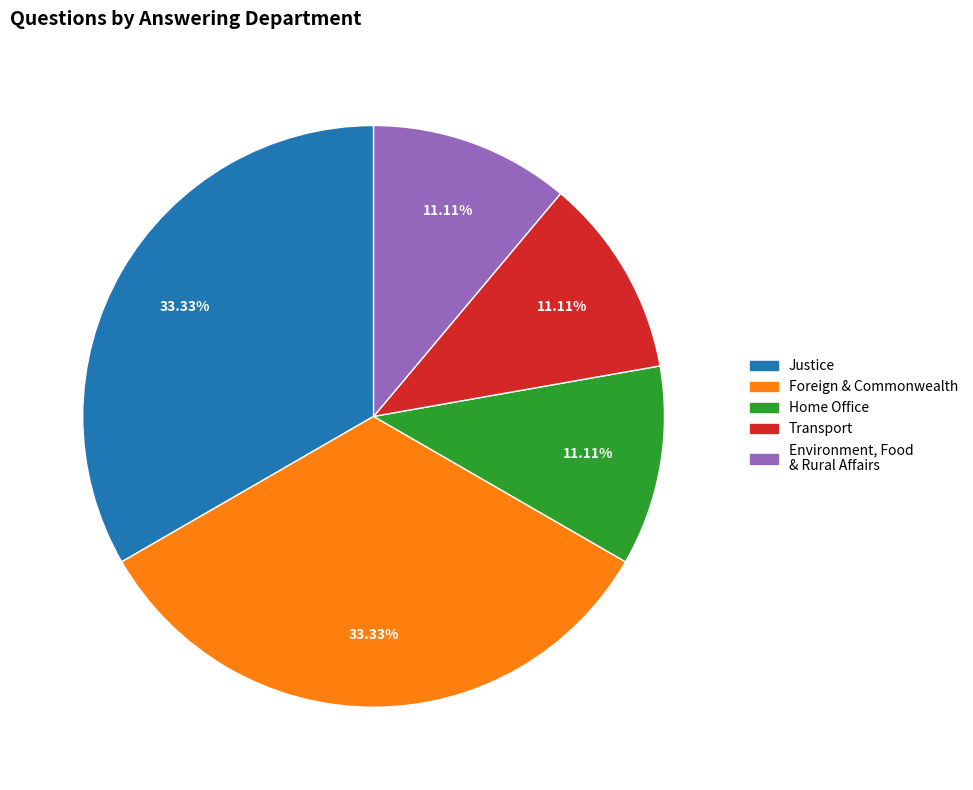

Is there a majority slice in this chart?

No